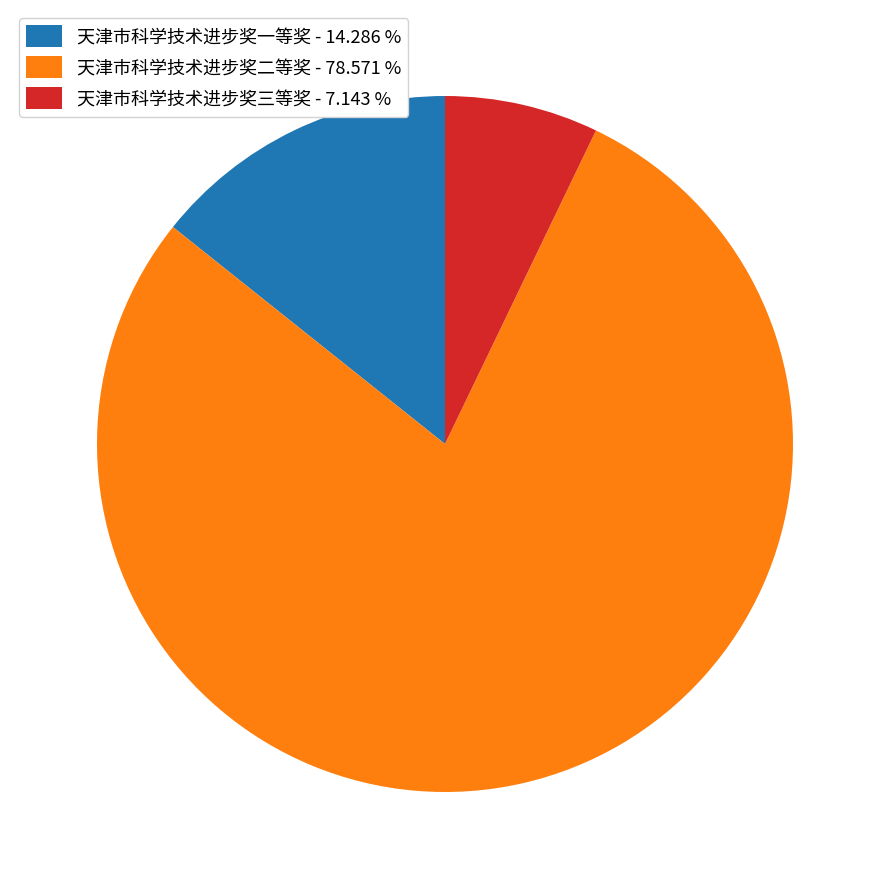

Does 天津市科学技术进步奖二等奖 - 78.571 % account for over 50% of the chart?

Yes